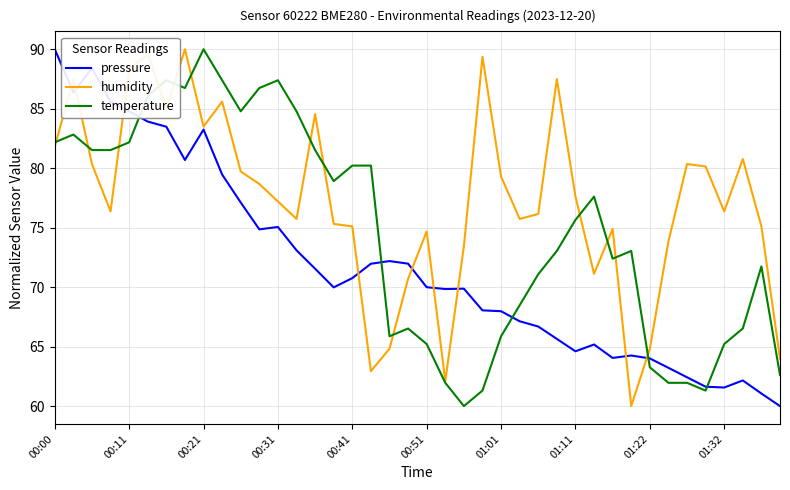

True or false: temperature and pressure intersect in this chart.

True